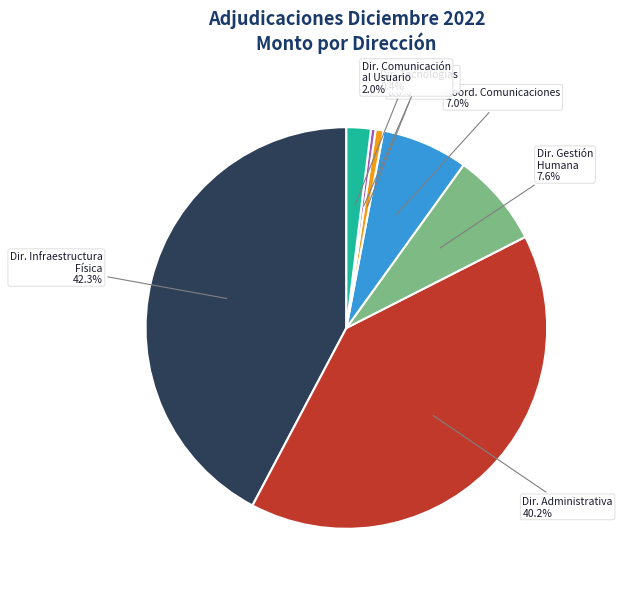

Does any single category account for the majority?

No